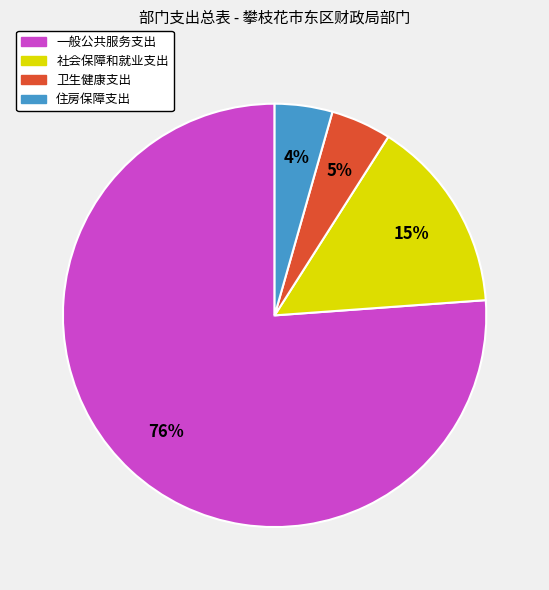

What percentage is the 住房保障支出 slice, to the nearest percent?

4%